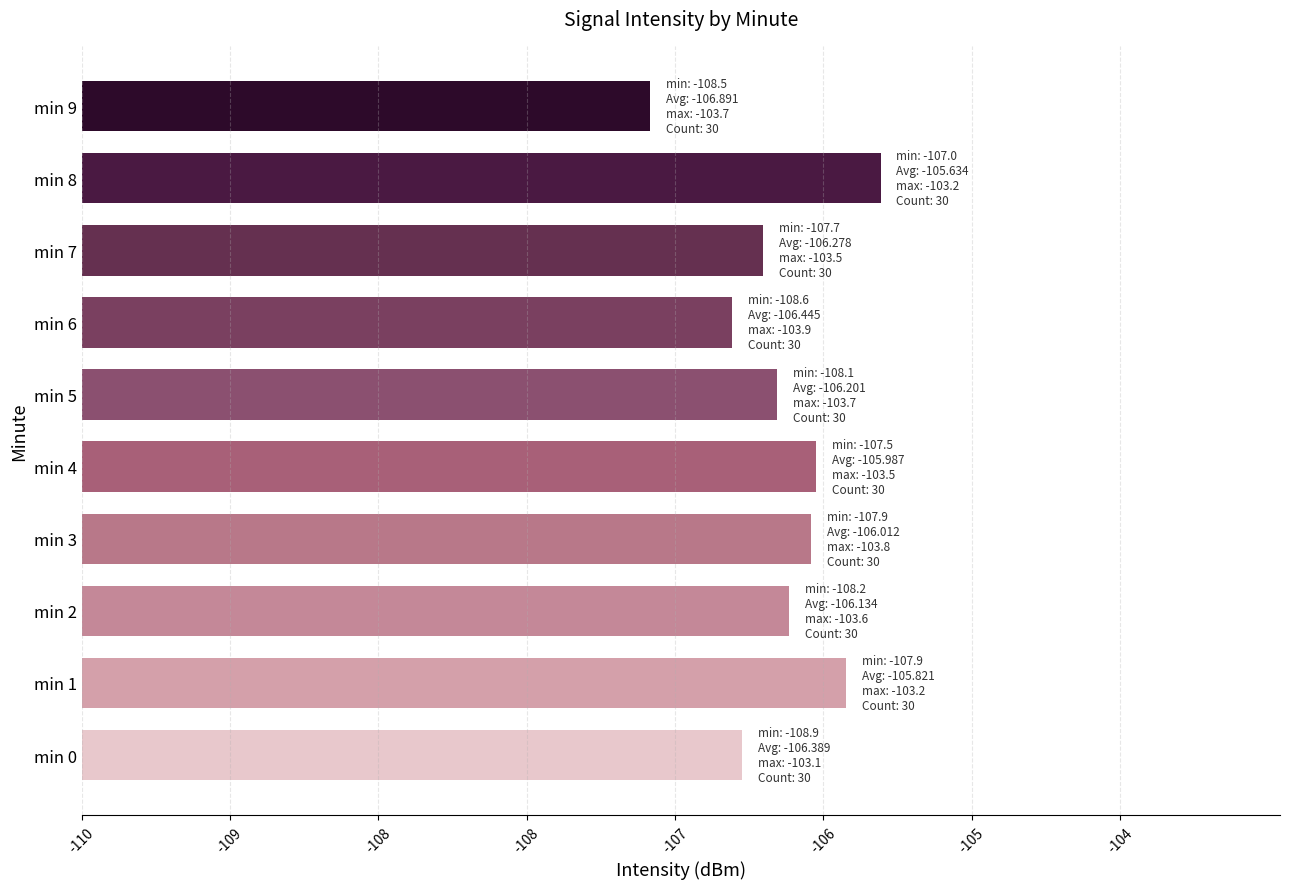

Where is the data nearest to the value 3?

min 9